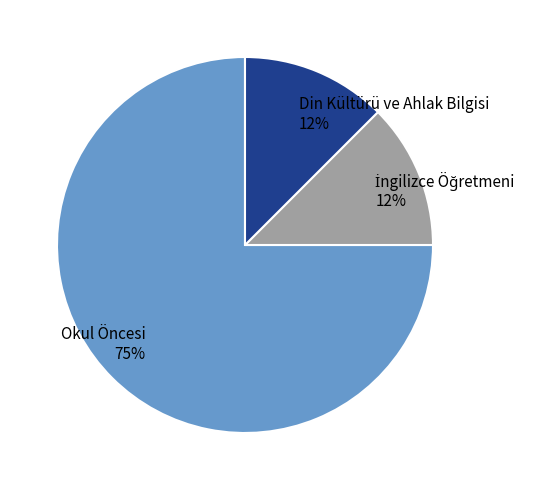

True or false: Din Kültürü ve Ahlak Bilgisi accounts for 3% of the total.

False